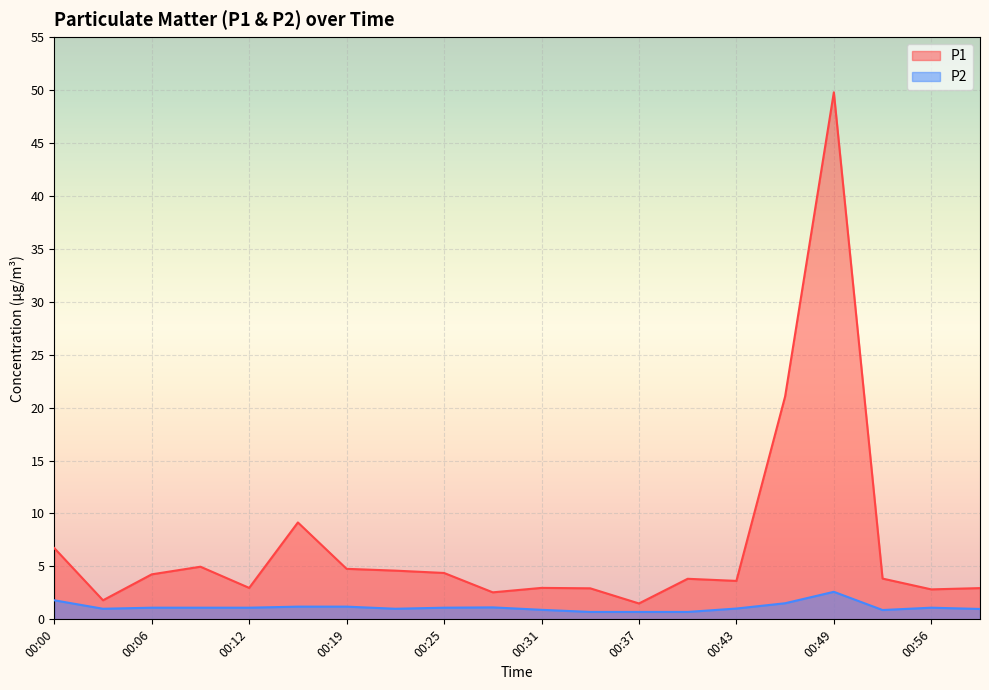

Rank the series at 00:22 from highest to lowest value.

P1, P2